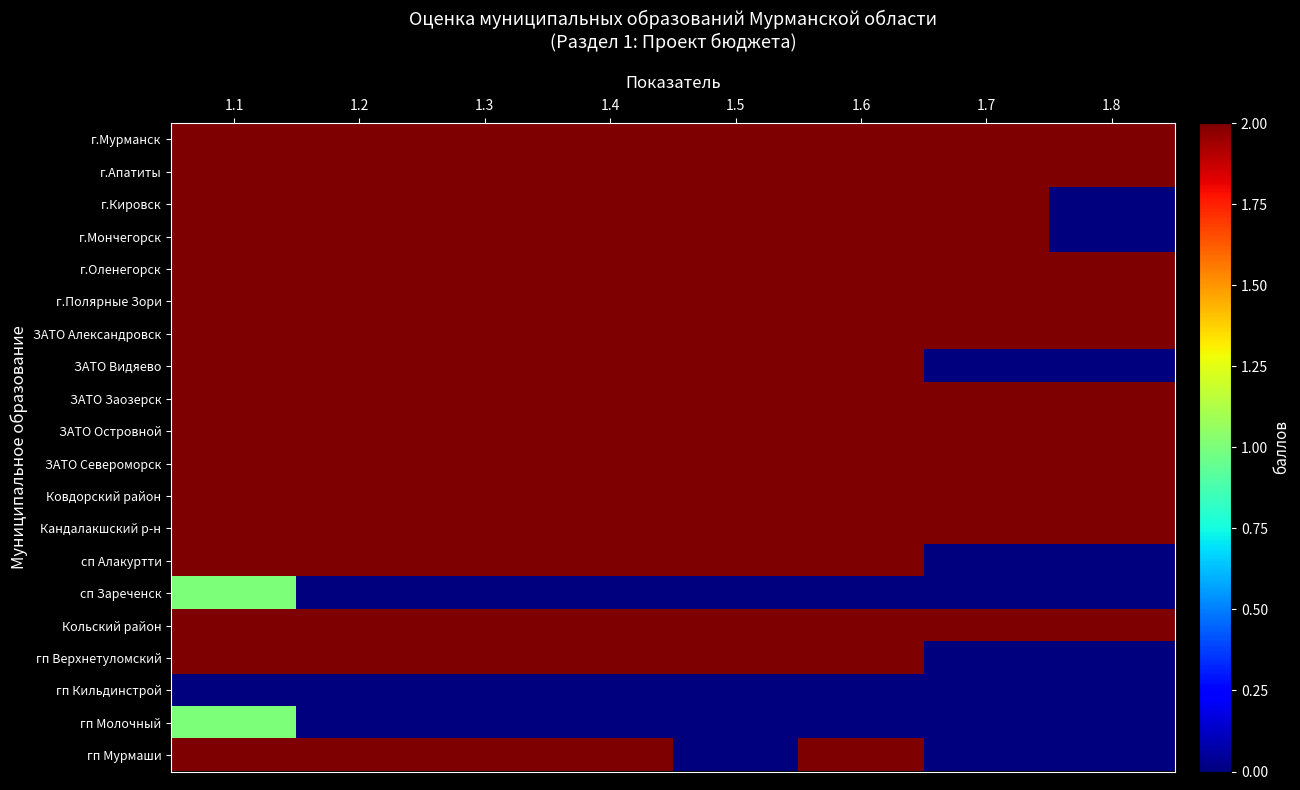

What is the total value across all series at 1.7?

26